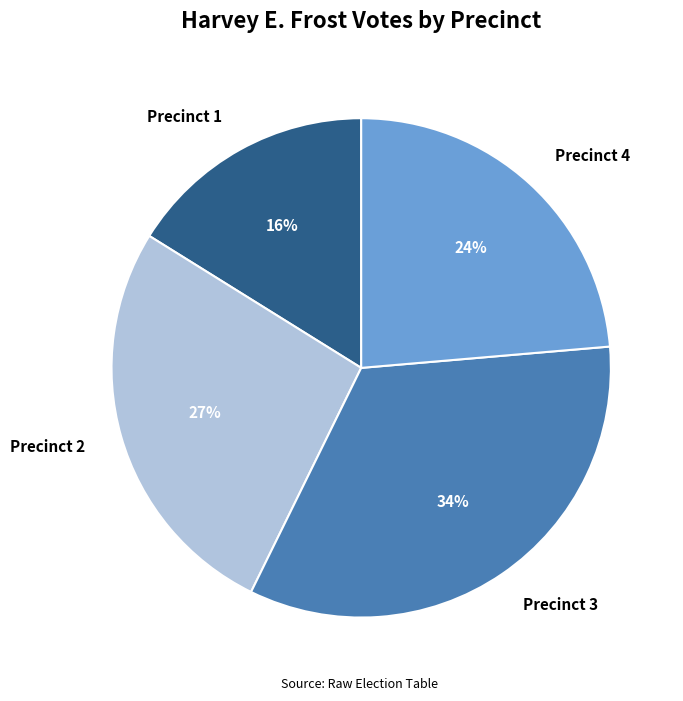

True or false: Precinct 4 accounts for 9% of the total.

False